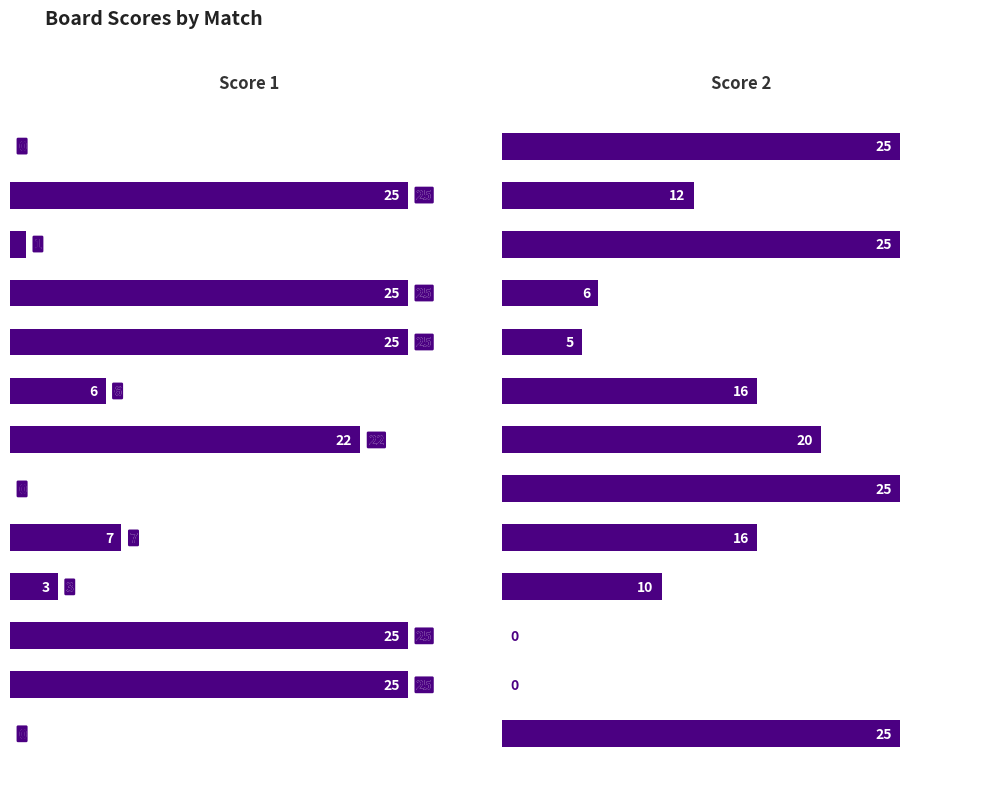

How many values in Score 1 are above zero?

10